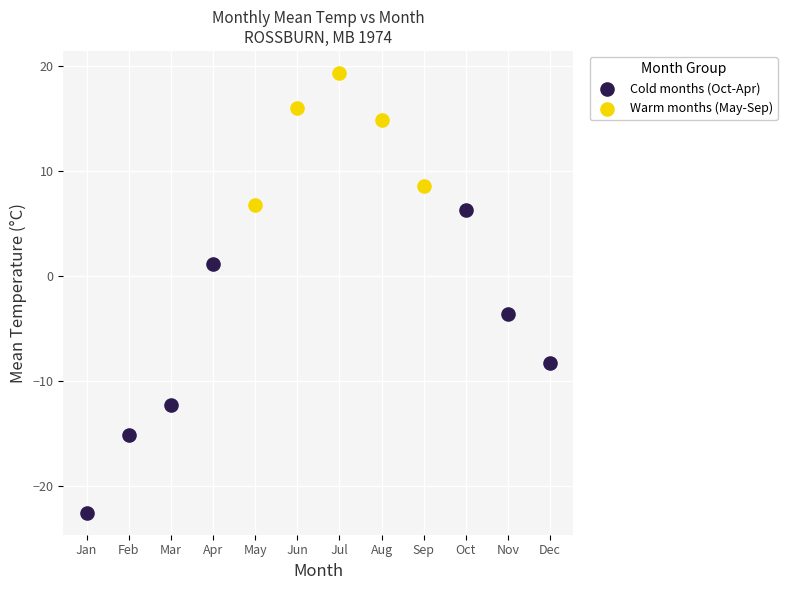

Which series contains the highest Y value?

Warm months (May-Sep)